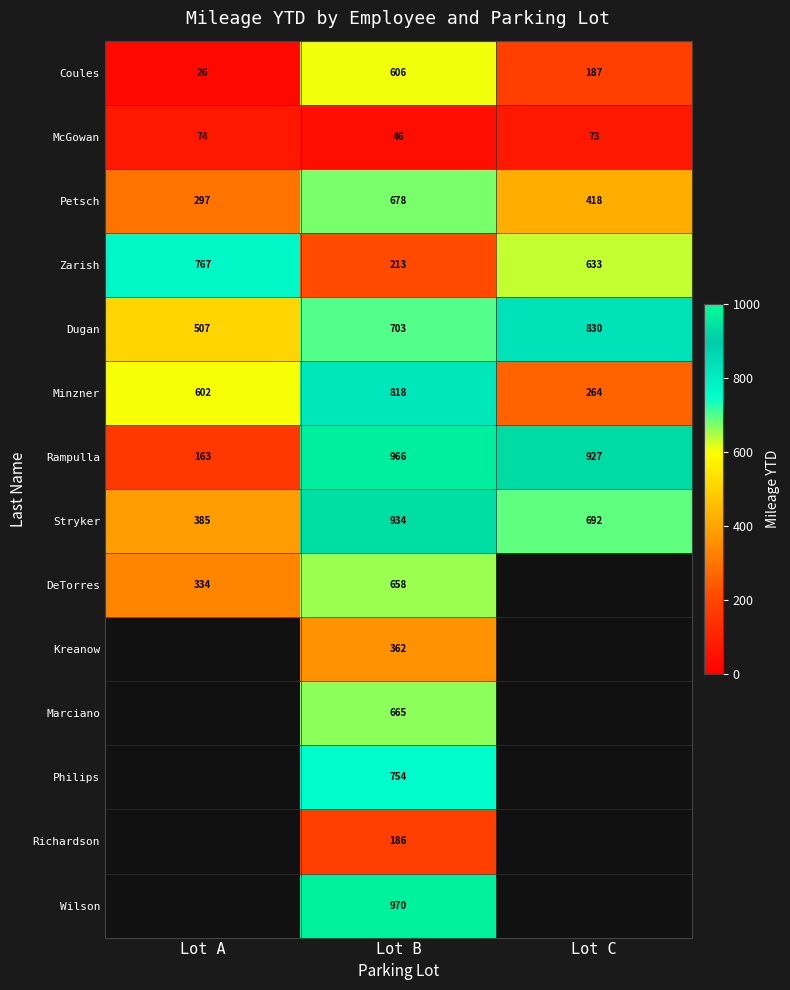

True or false: Stryker has a value of 461 at Lot B.

False